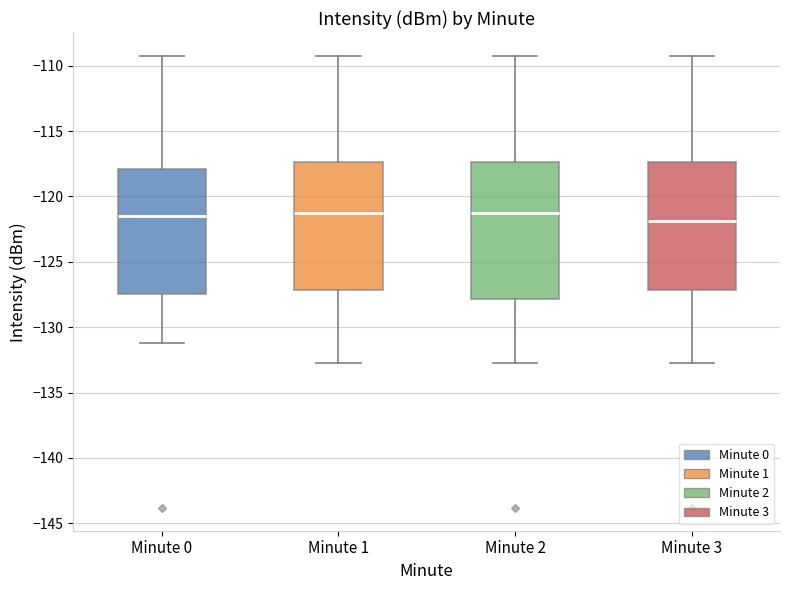

Where does the upper whisker of the box for Minute 1 end on the y-axis? The values are not printed on the chart, so give them approximately, as read against the axis.

-109.0